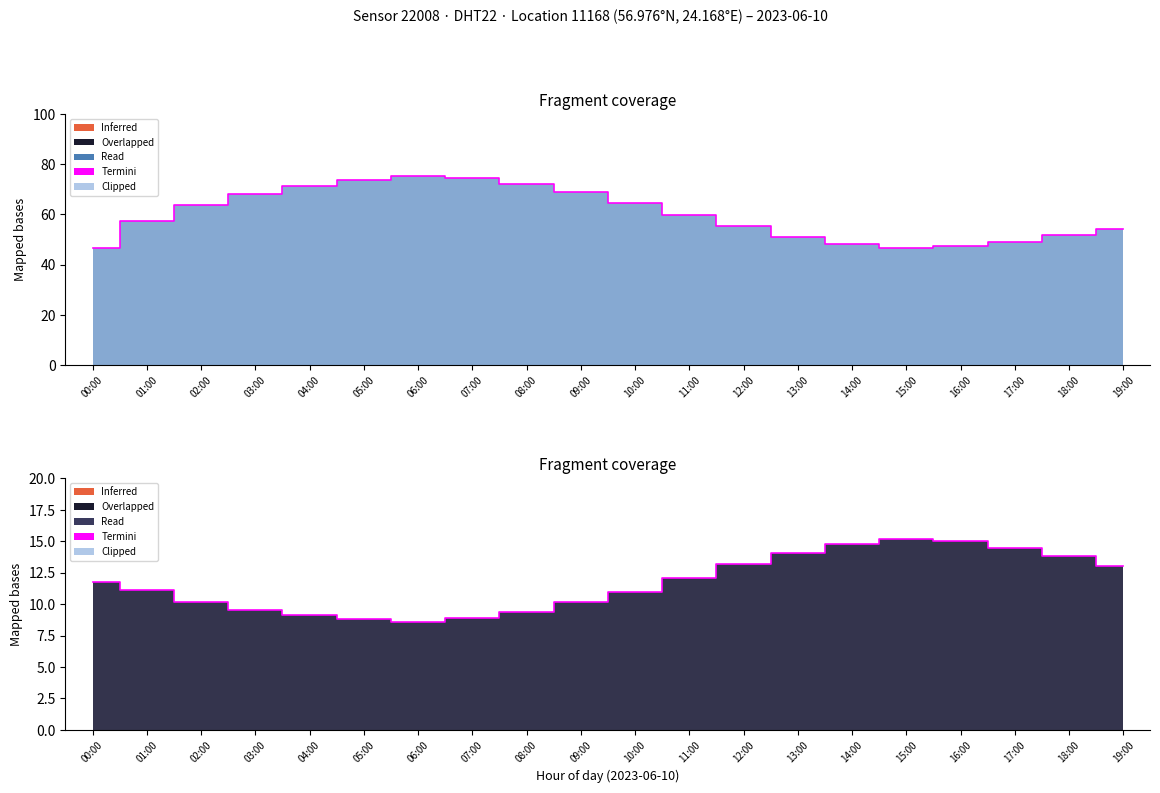

Count the number of values greater than 11.

11